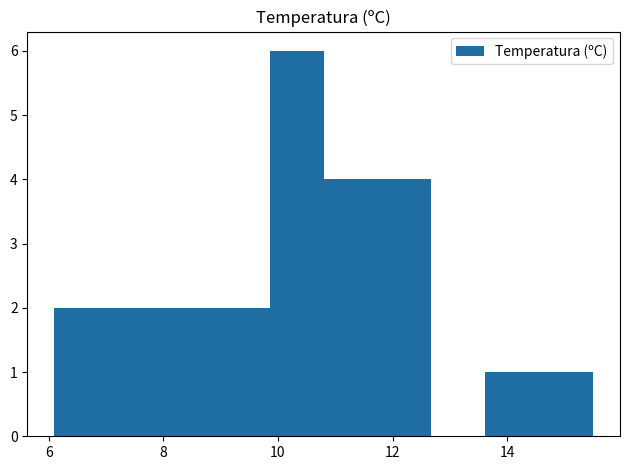

Which range on the x-axis has the tallest bar?

9.86 to 10.80